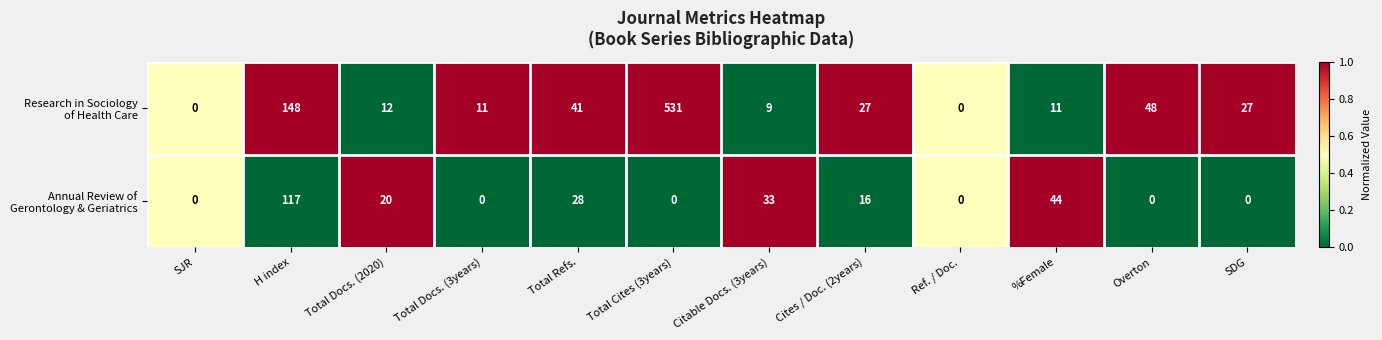

What is the difference between the highest and lowest values at SDG?

27